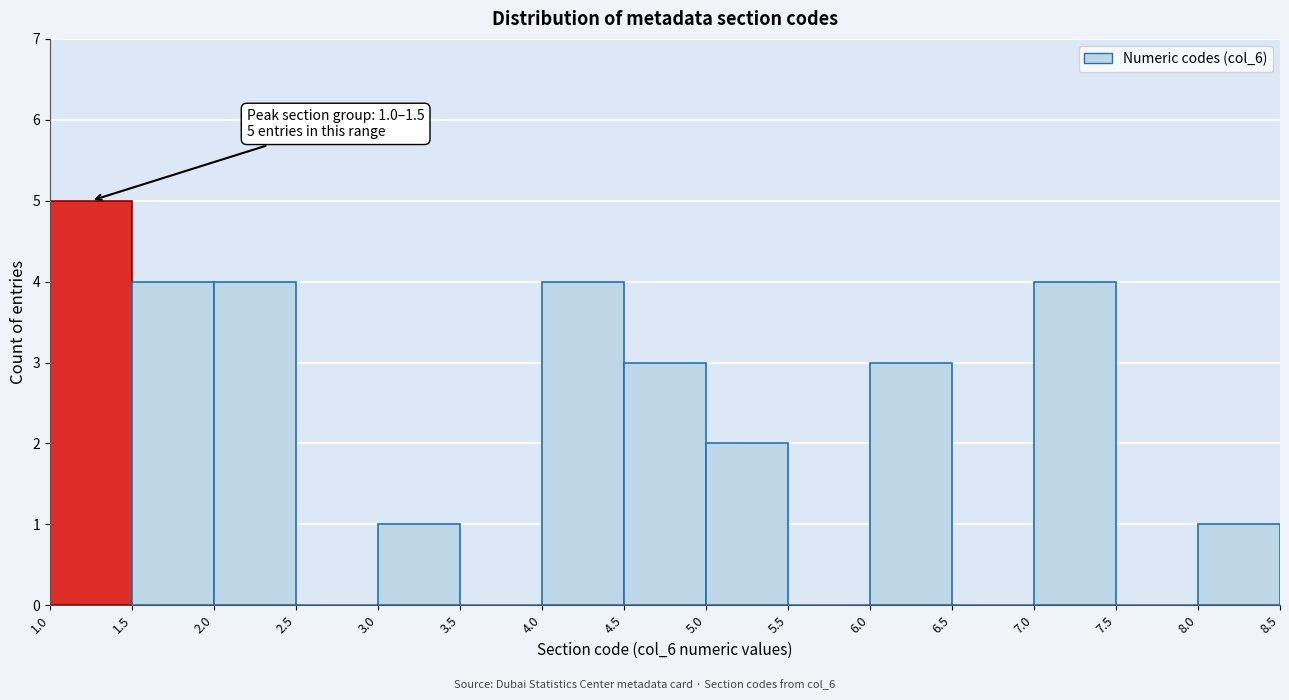

Over which range of the x-axis is the bar tallest?

1.0 to 1.5